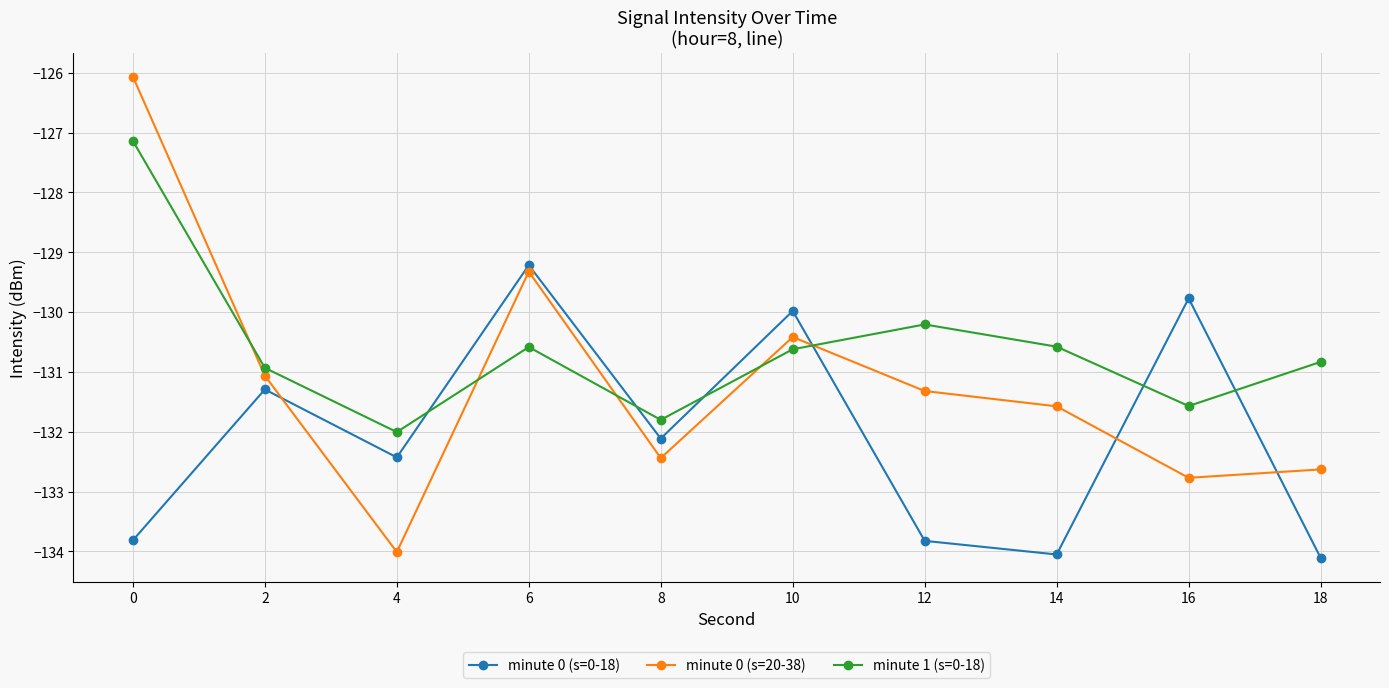

At how many categories does at least one series exceed -129?

1